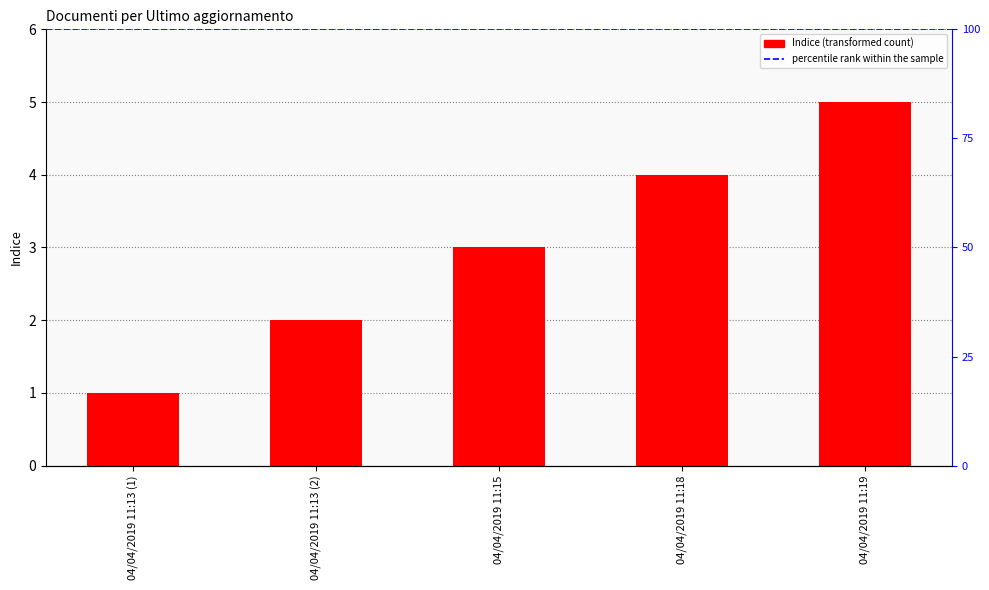

List the labels in order of value, smallest first.

04/04/2019 11:13 (1), 04/04/2019 11:13 (2), 04/04/2019 11:15, 04/04/2019 11:18, 04/04/2019 11:19